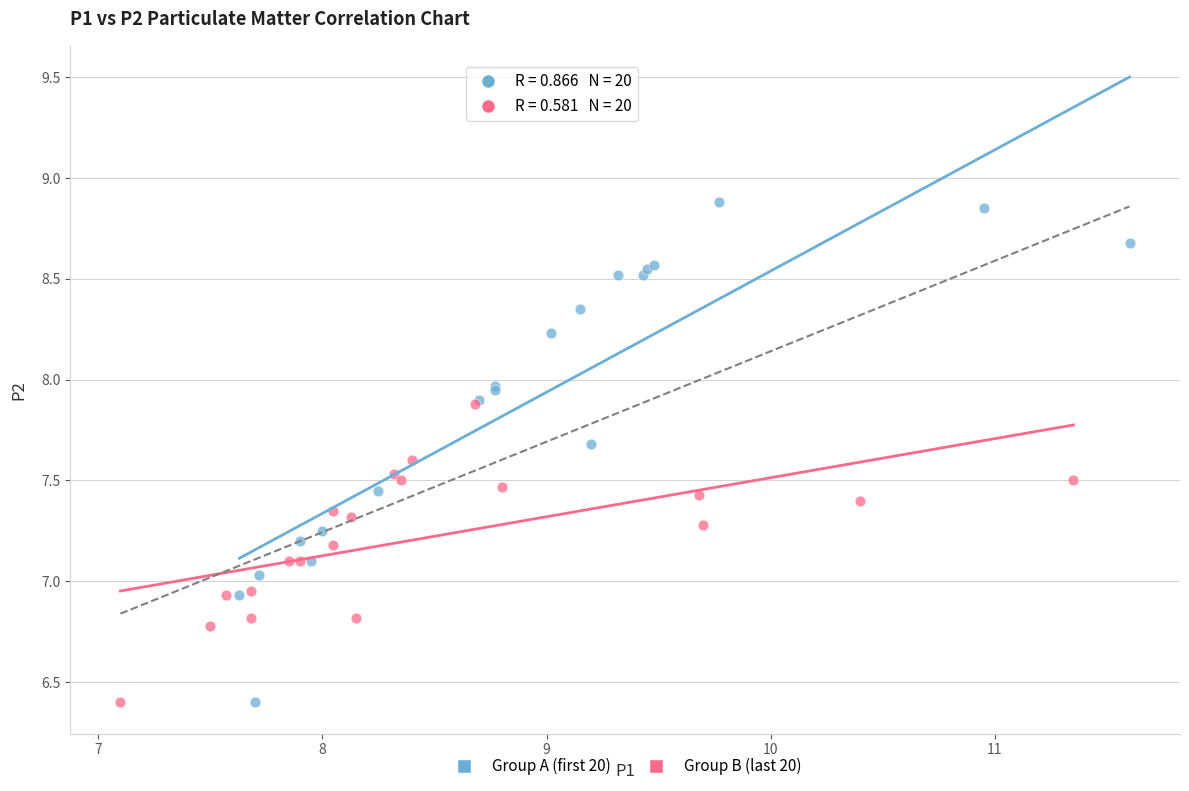

Which series contains the highest Y value?

Group A (first 20)